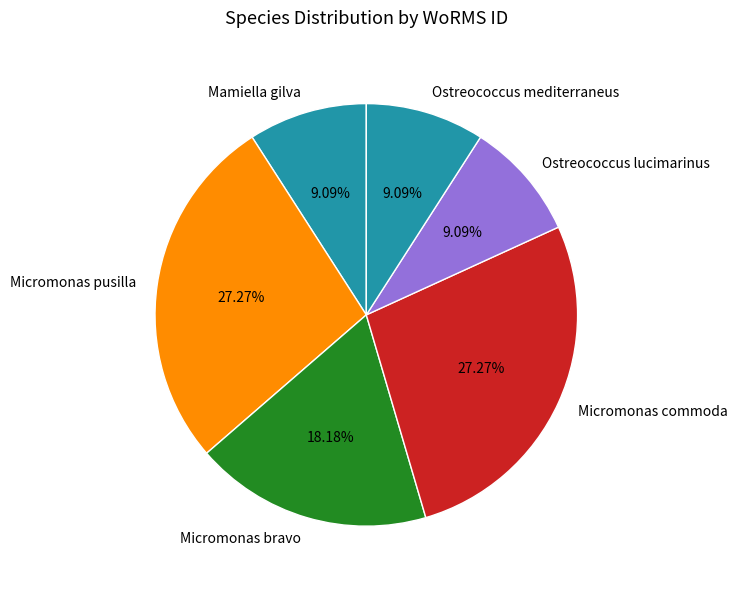

Is the sum of Micromonas commoda and Ostreococcus lucimarinus greater than half?

No